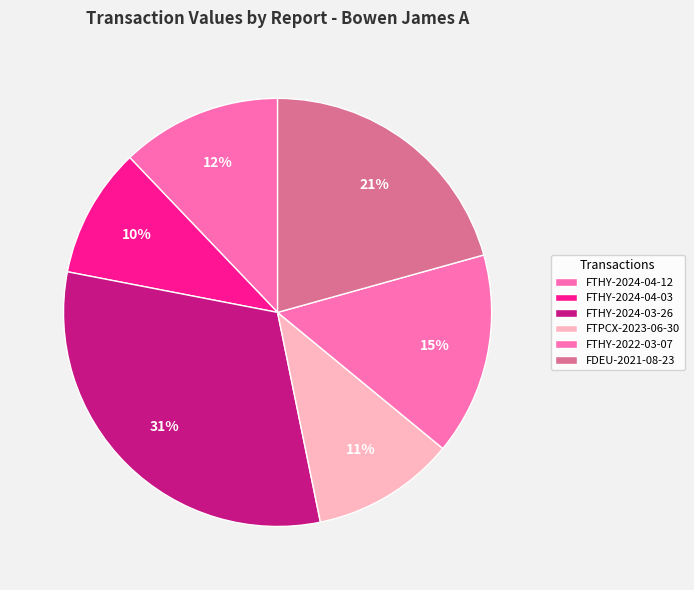

Which category has the smallest portion of the pie?

FTHY-2024-04-03